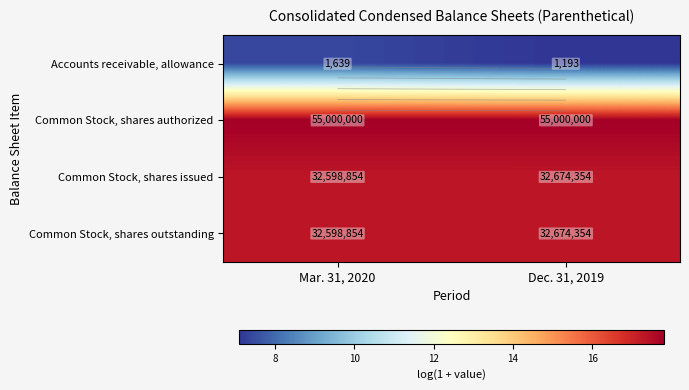

What is the lowest value of the Common Stock, shares authorized series?

17.8